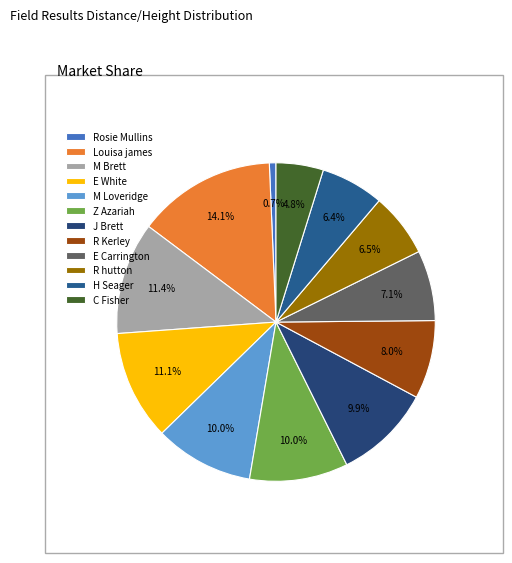

How many slices are in this pie chart?

12